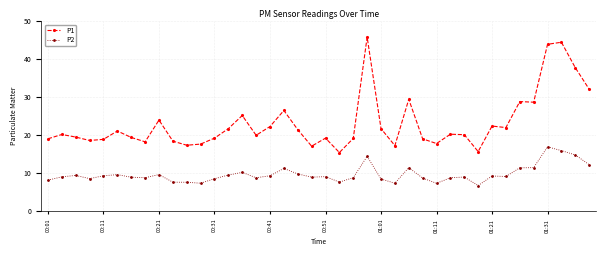

What are all the series names shown in the legend?

P1, P2